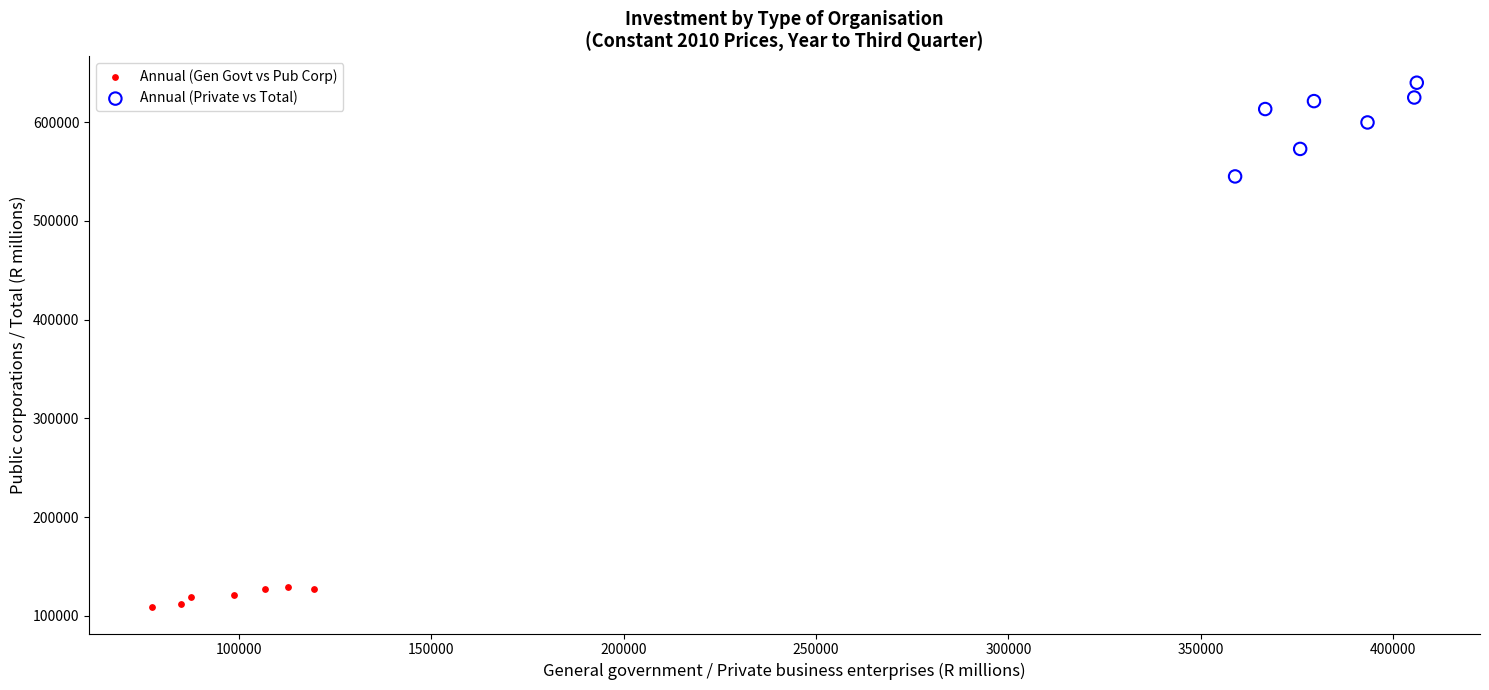

Which series contains the lowest Y value?

Annual (Gen Govt vs Pub Corp)